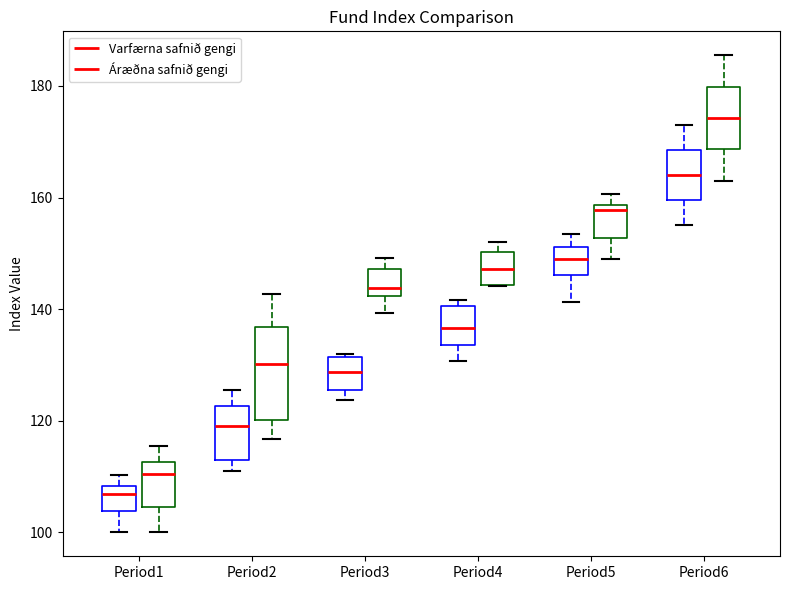

Which box is the tallest, from its lower edge to its upper edge?

Period2 (Áræðna safnið gengi)